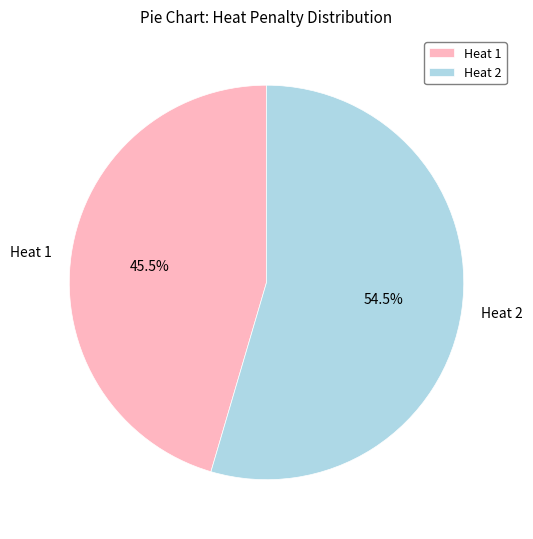

What is the smallest slice in the pie chart?

Heat 1